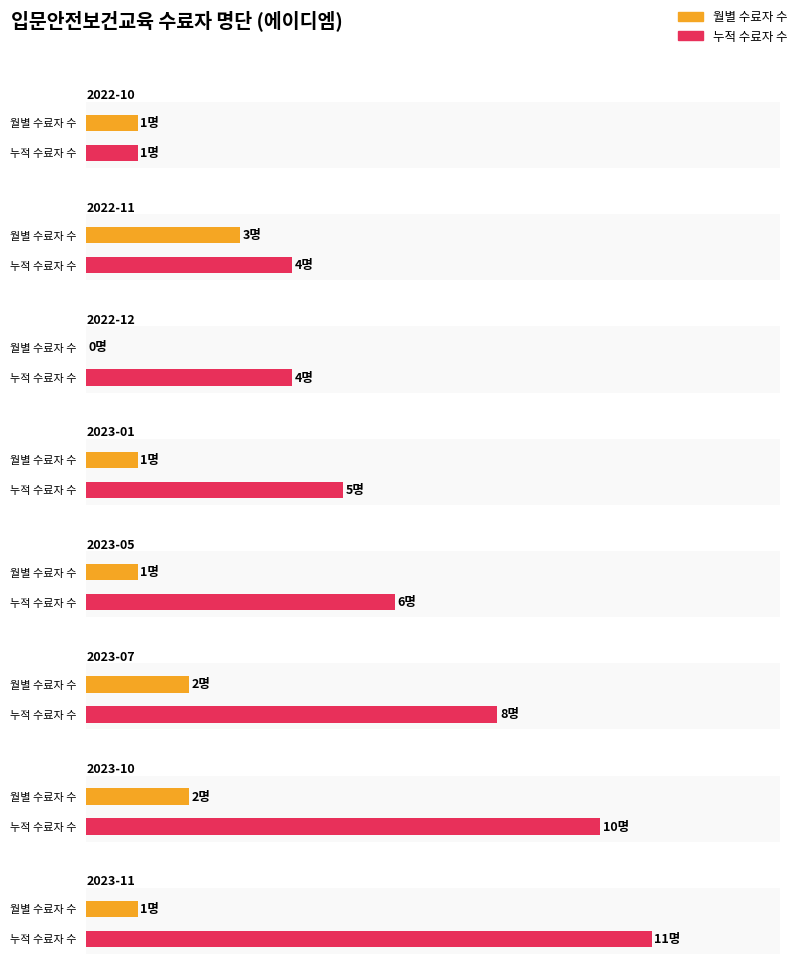

Which label corresponds to the smallest value in the chart?

2022-12